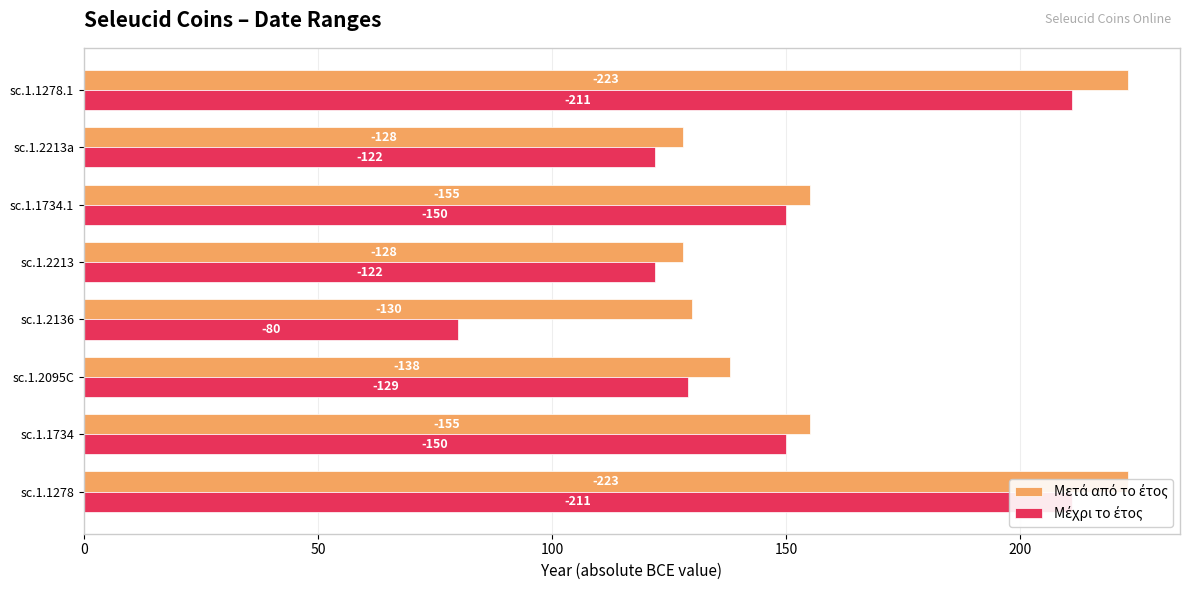

Between 0 and 7, which series saw the biggest shift?

Μετά από το έτος